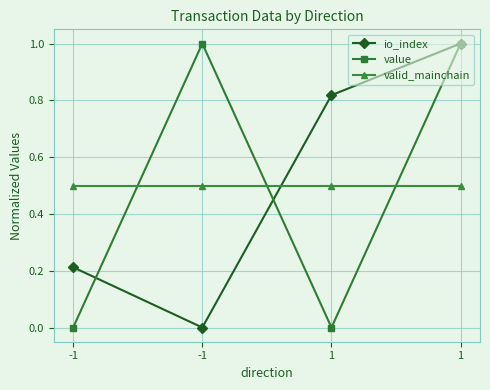

Which series has the largest total across all categories?

io_index